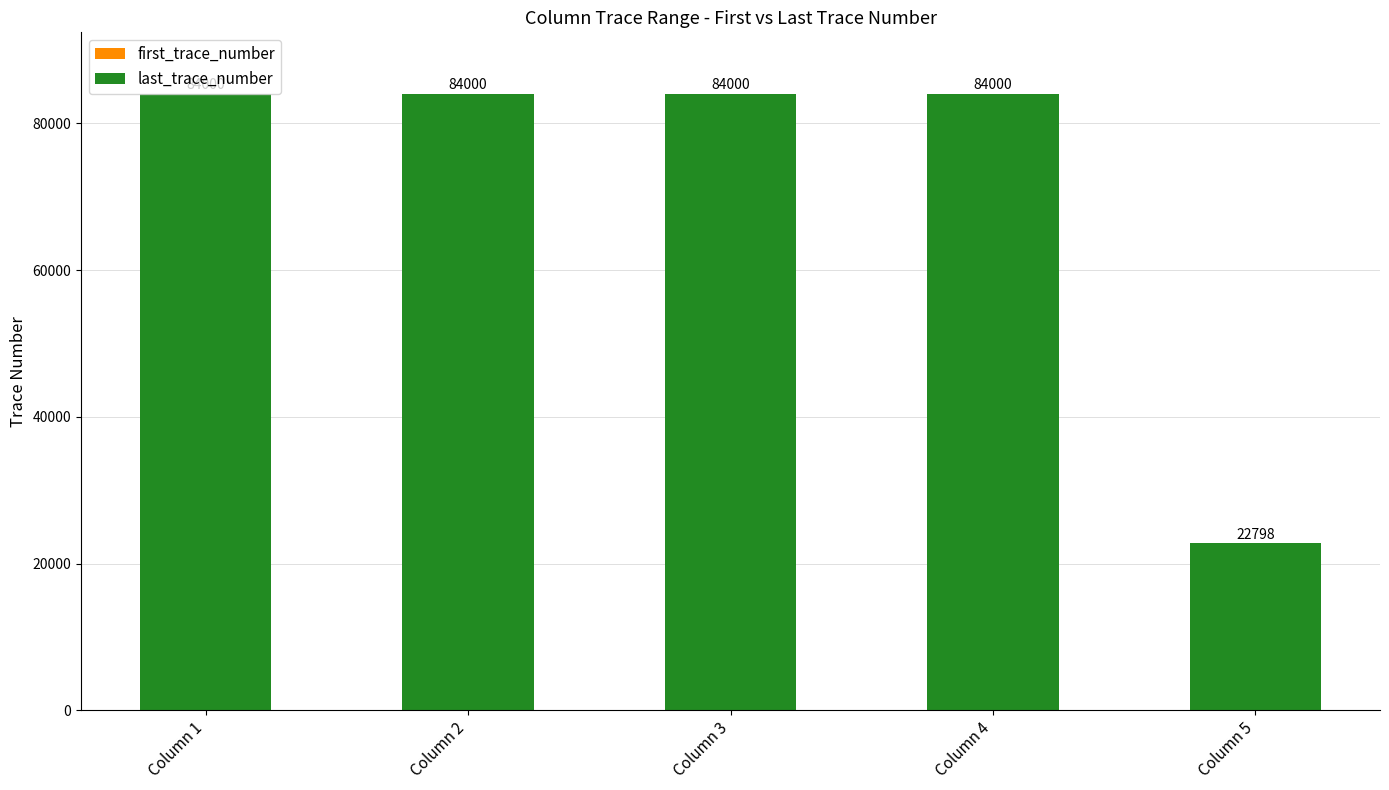

Are the bars grouped side by side (vs. stacked)?

No